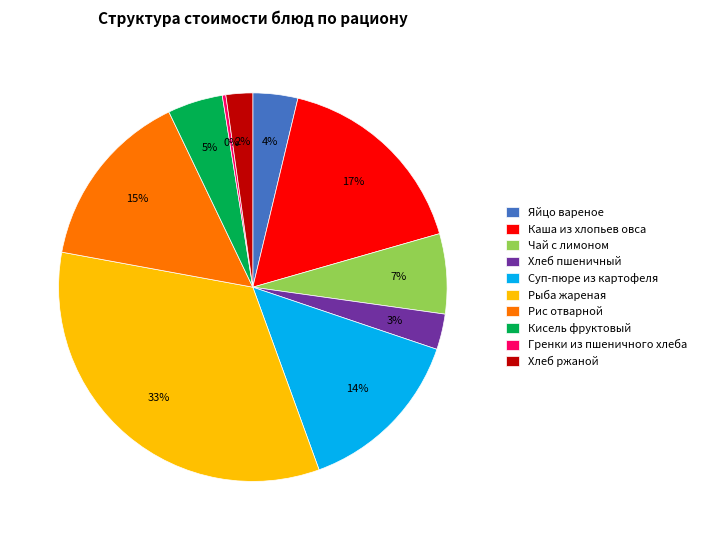

Does Яйцо вареное represent more than half of the total?

No